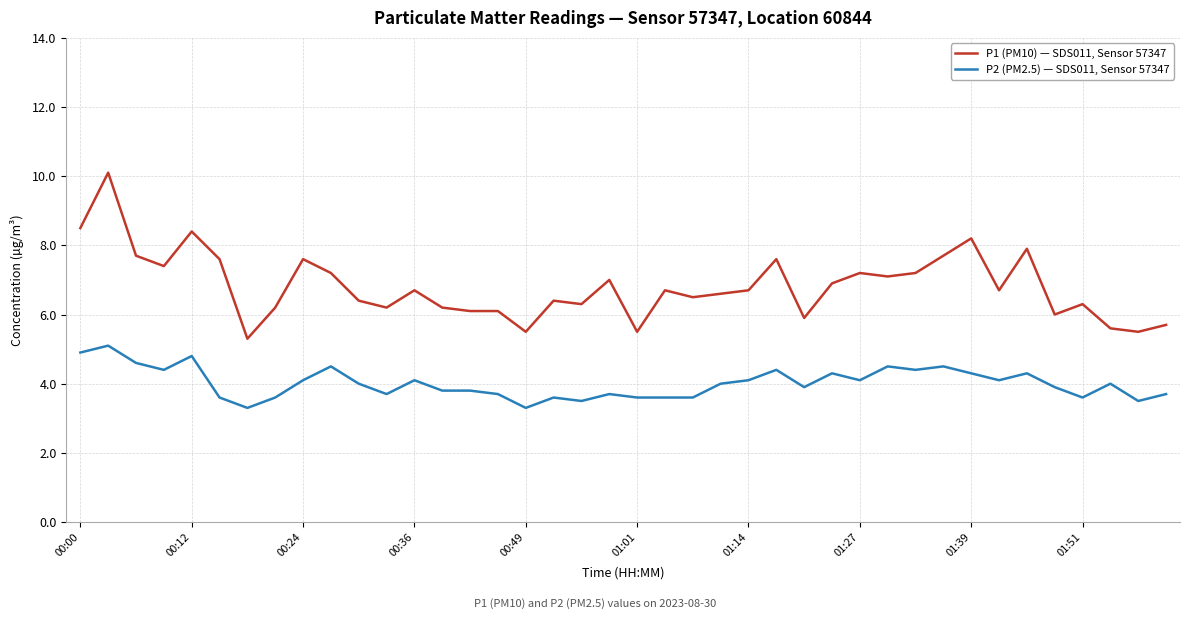

Which series has the largest range (max minus min)?

P1 (PM10) — SDS011, Sensor 57347